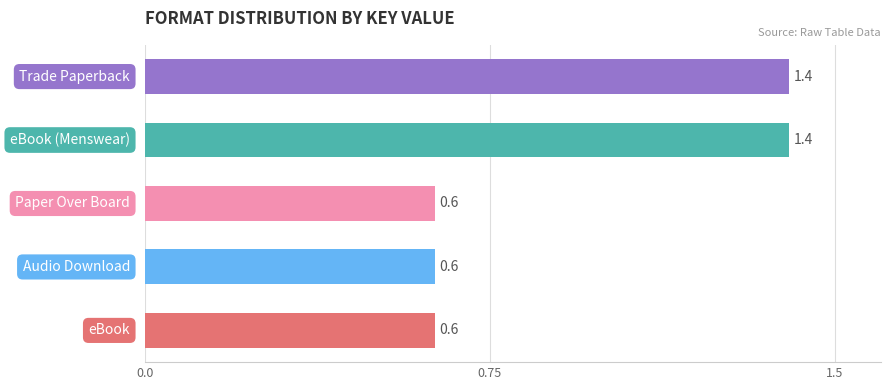

What is the minimum value shown in the chart?

0.6